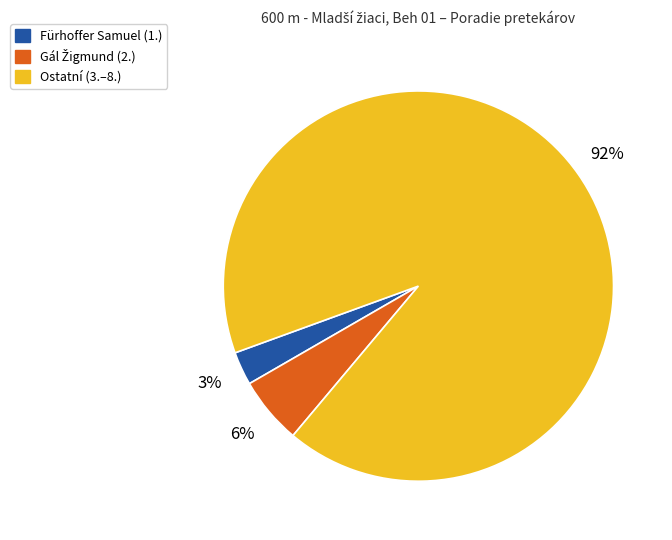

Is there a majority slice in this chart?

Yes